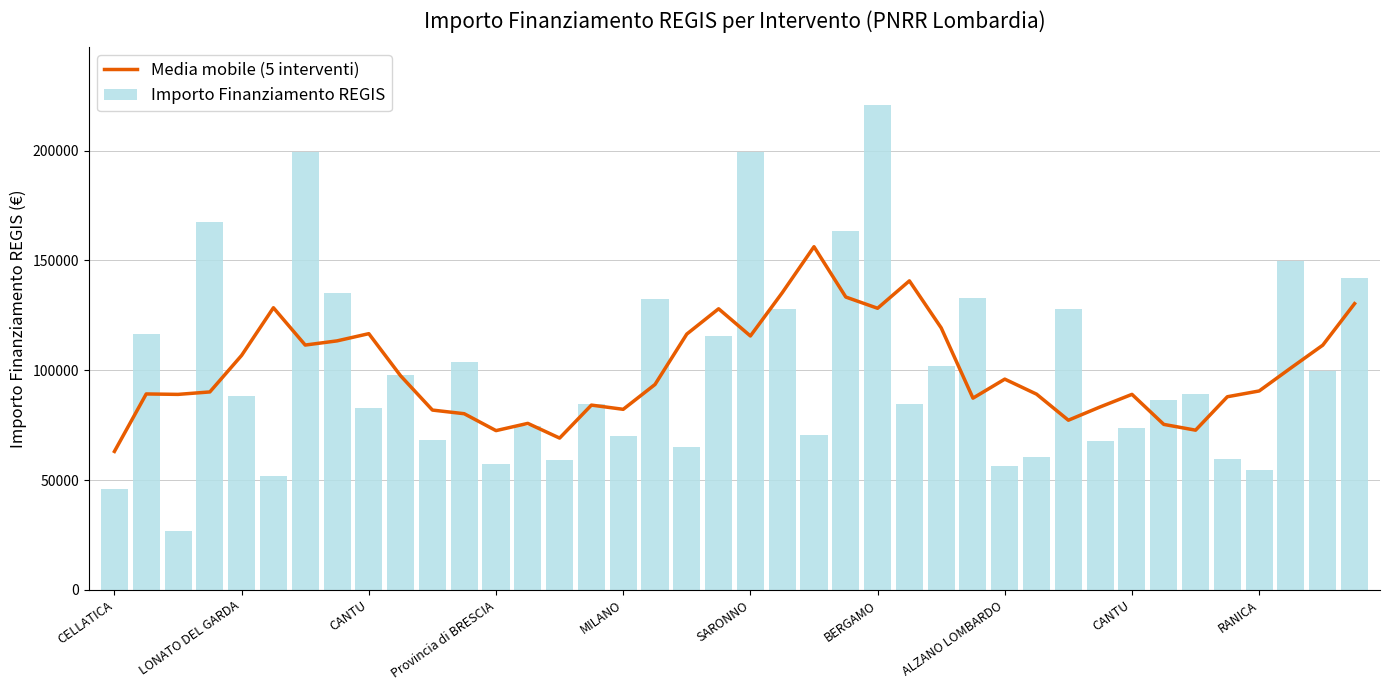

Rank the series by their average value, from highest to lowest.

Importo Finanziamento REGIS, Media mobile (5 interventi)